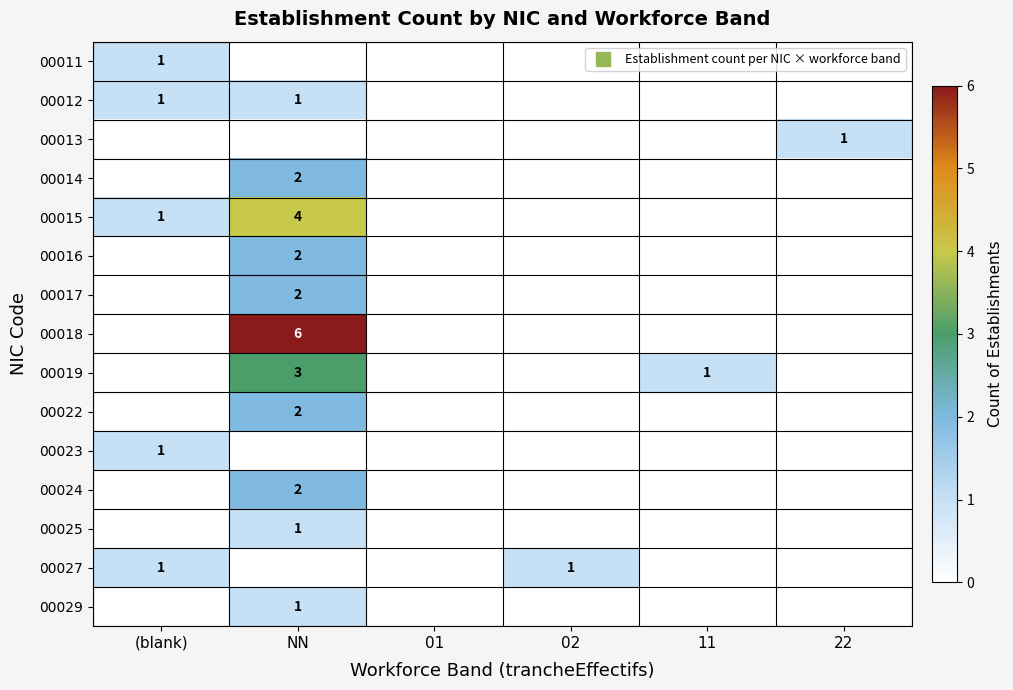

Rank the series by their maximum value, from highest to lowest.

00018, 00015, 00019, 00014, 00016, 00017, 00022, 00024, 00011, 00012, 00013, 00023, 00025, 00027, 00029